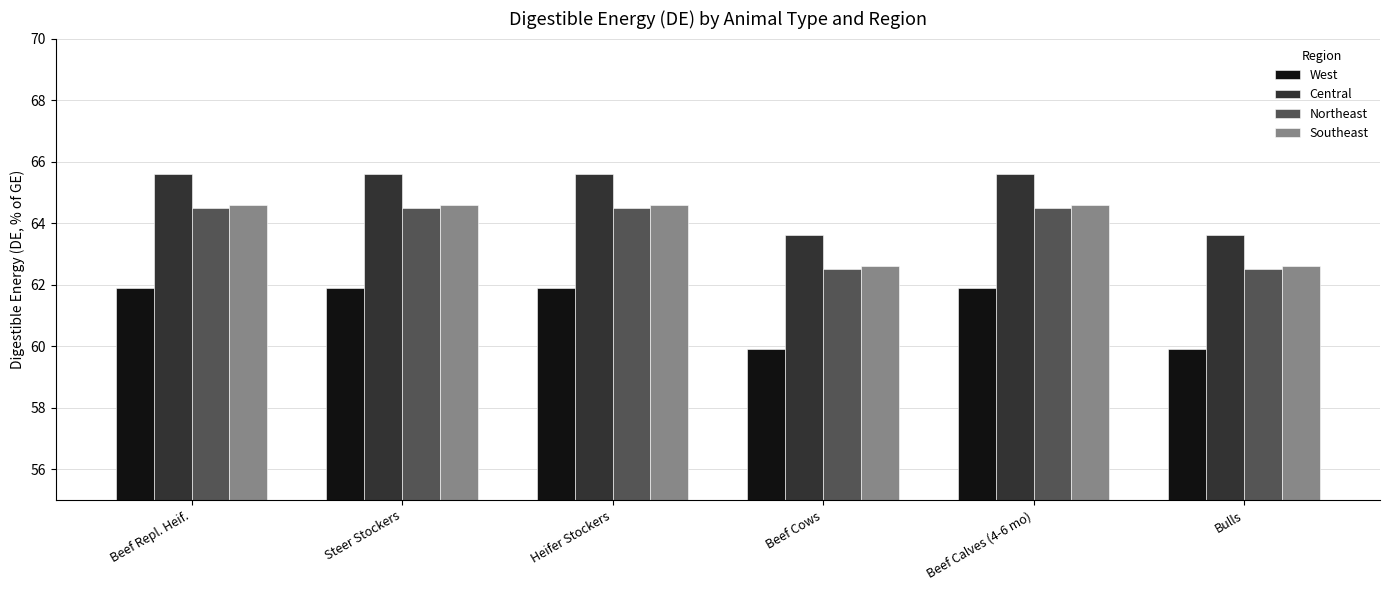

What is the maximum value for Southeast?

64.6